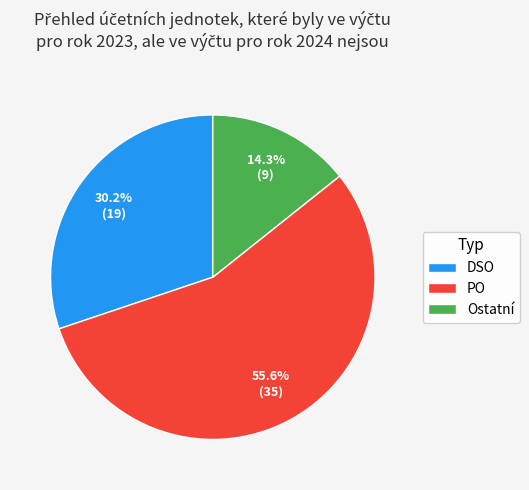

To the nearest percent, what is the average slice percentage?

33%